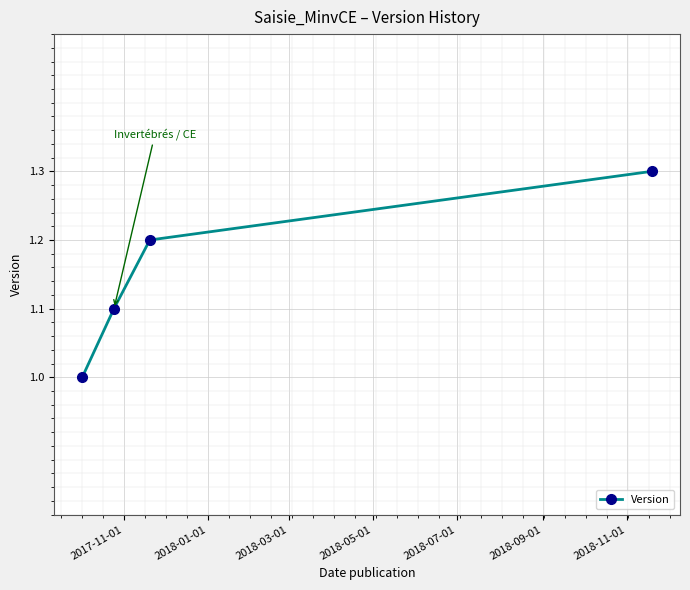

What is the smallest value displayed?

1.0